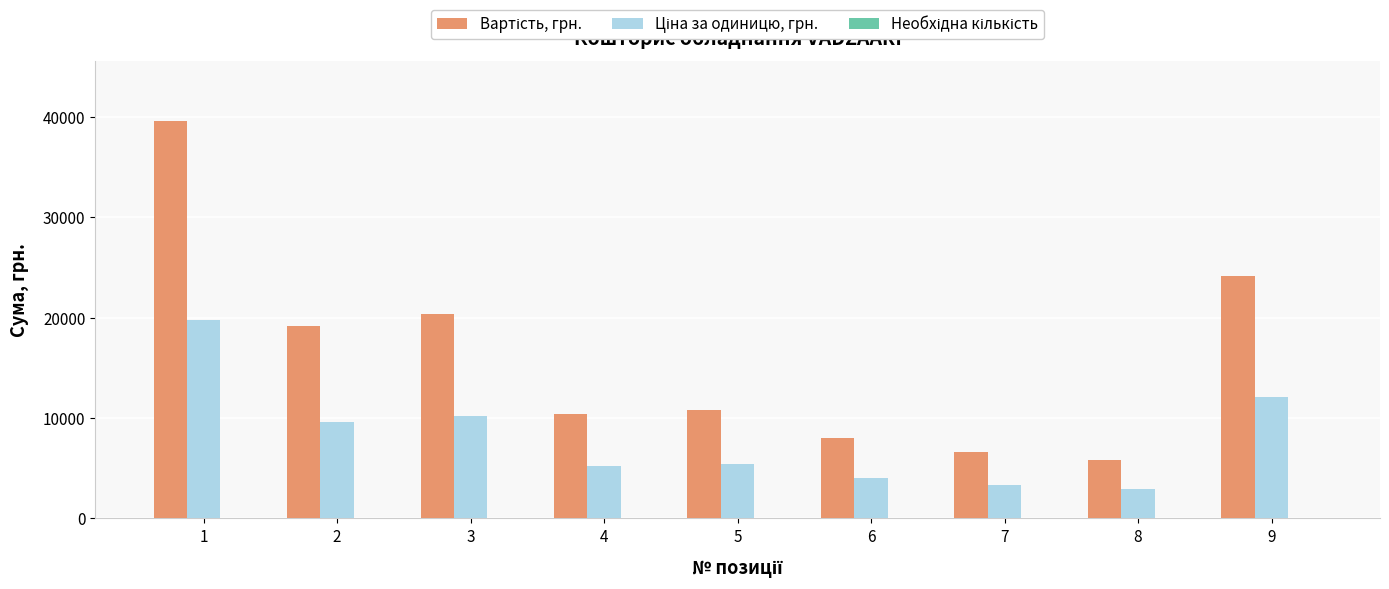

What is the maximum value shown in the chart?

39600